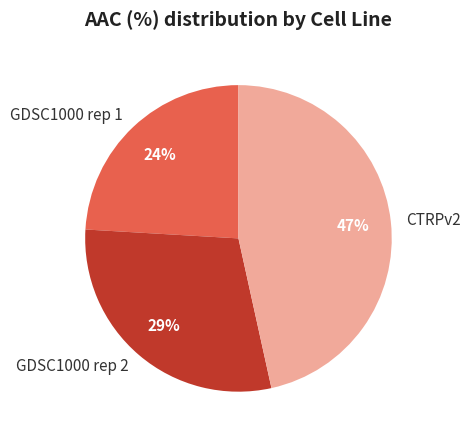

Is there any slice that represents more than half of the pie?

No